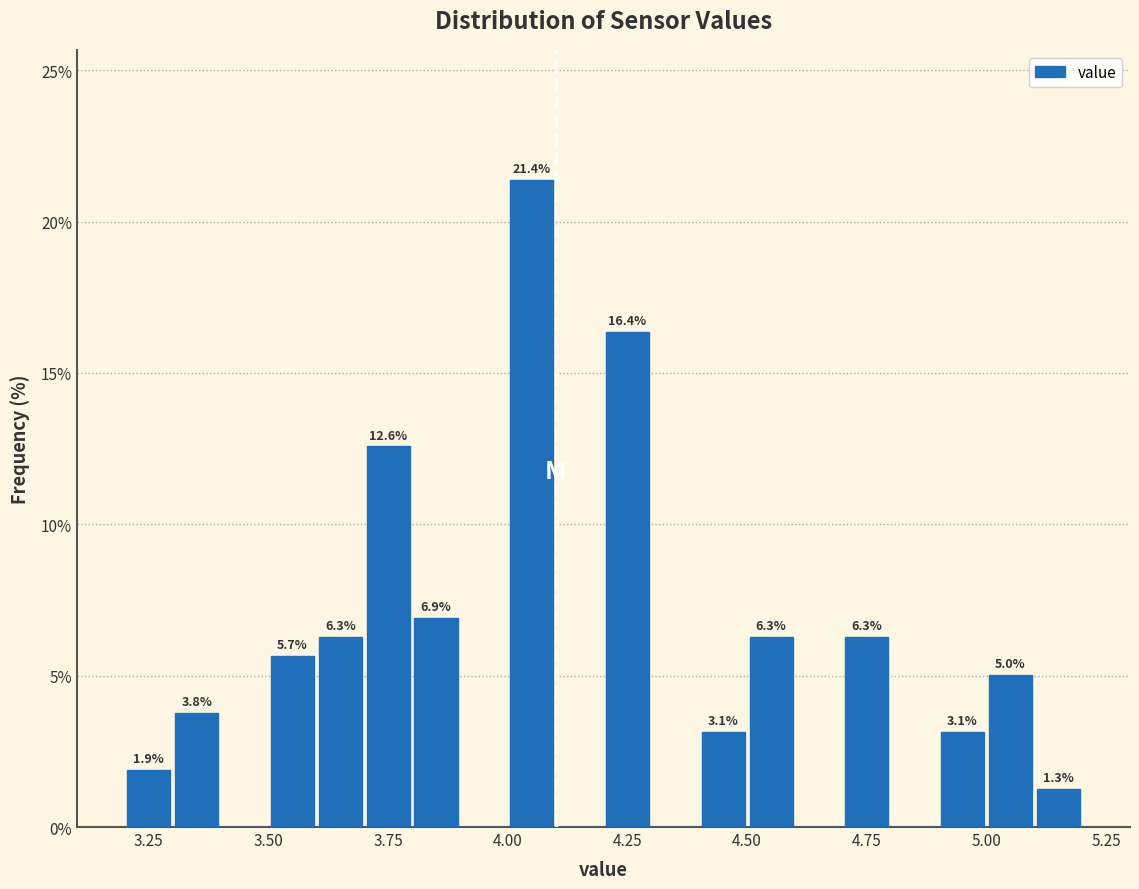

Read against the x-axis, roughly where is the centre of the tallest bar?

4.05